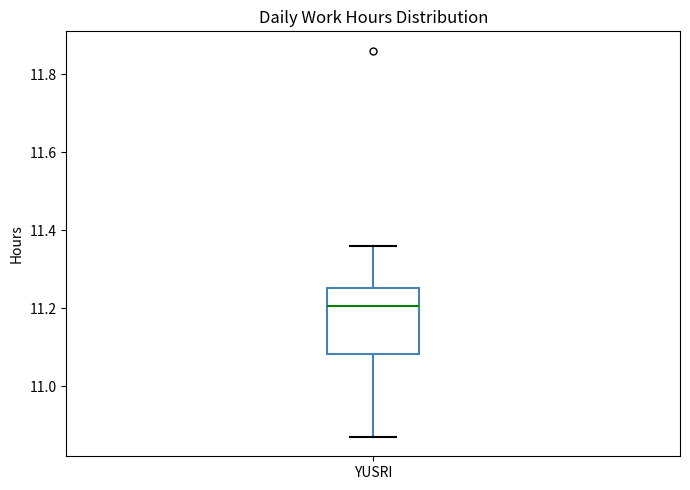

Where does the median line of the box for YUSRI sit on the y-axis? The values are not printed on the chart, so give them approximately, as read against the axis.

11.20